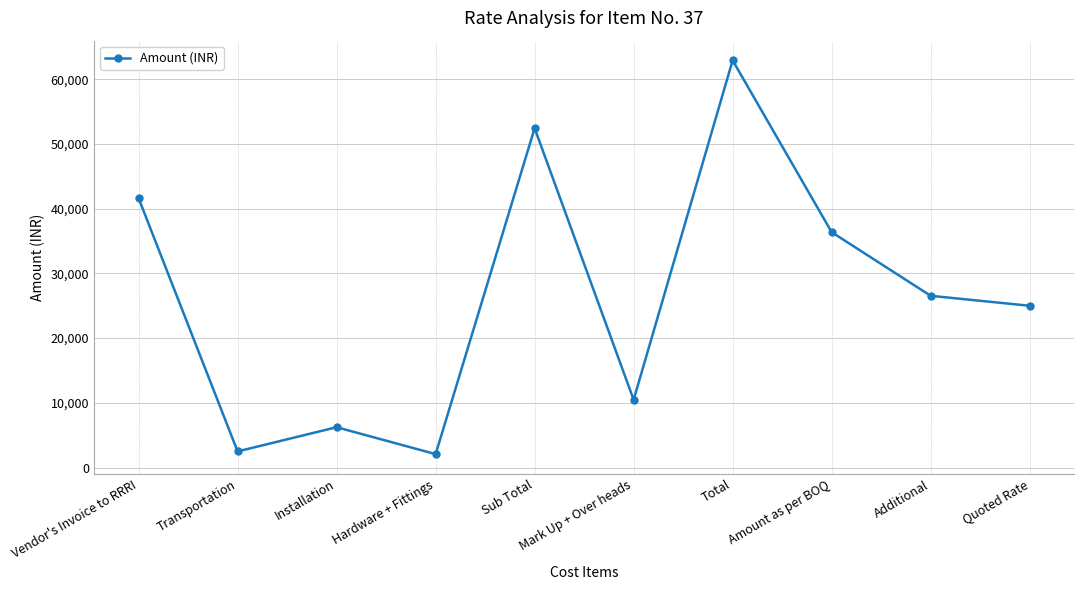

The chart shows a value of 6240.8 at Installation. True or false?

True